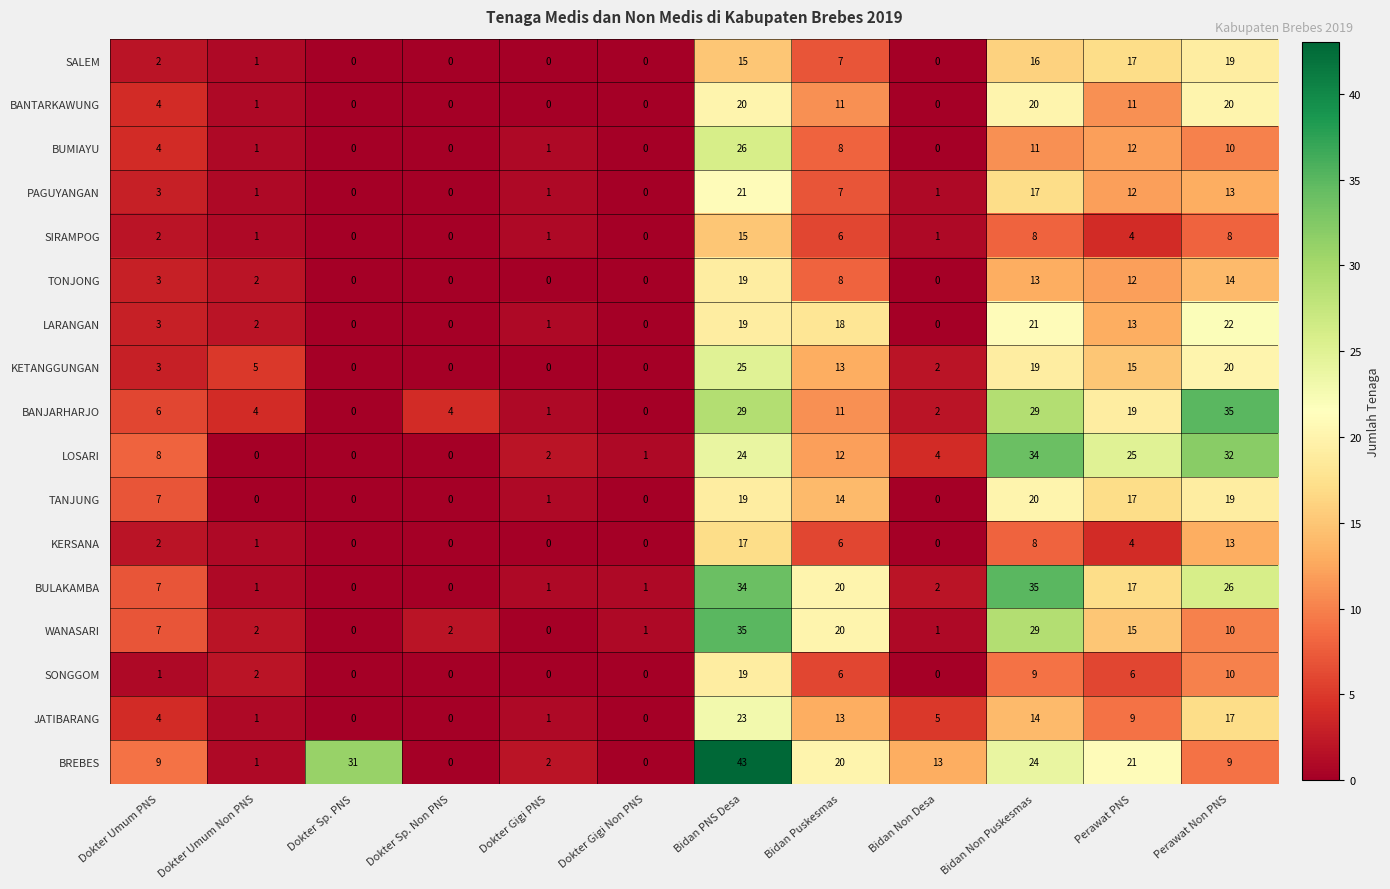

What is the spread (max minus min) of values at Dokter Umum PNS?

8